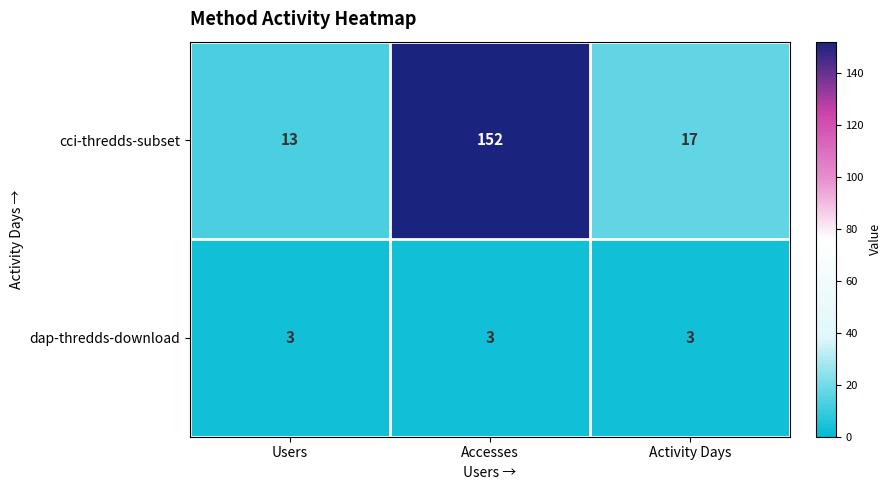

What is the sum of the dap-thredds-download values at Activity Days and Users?

6